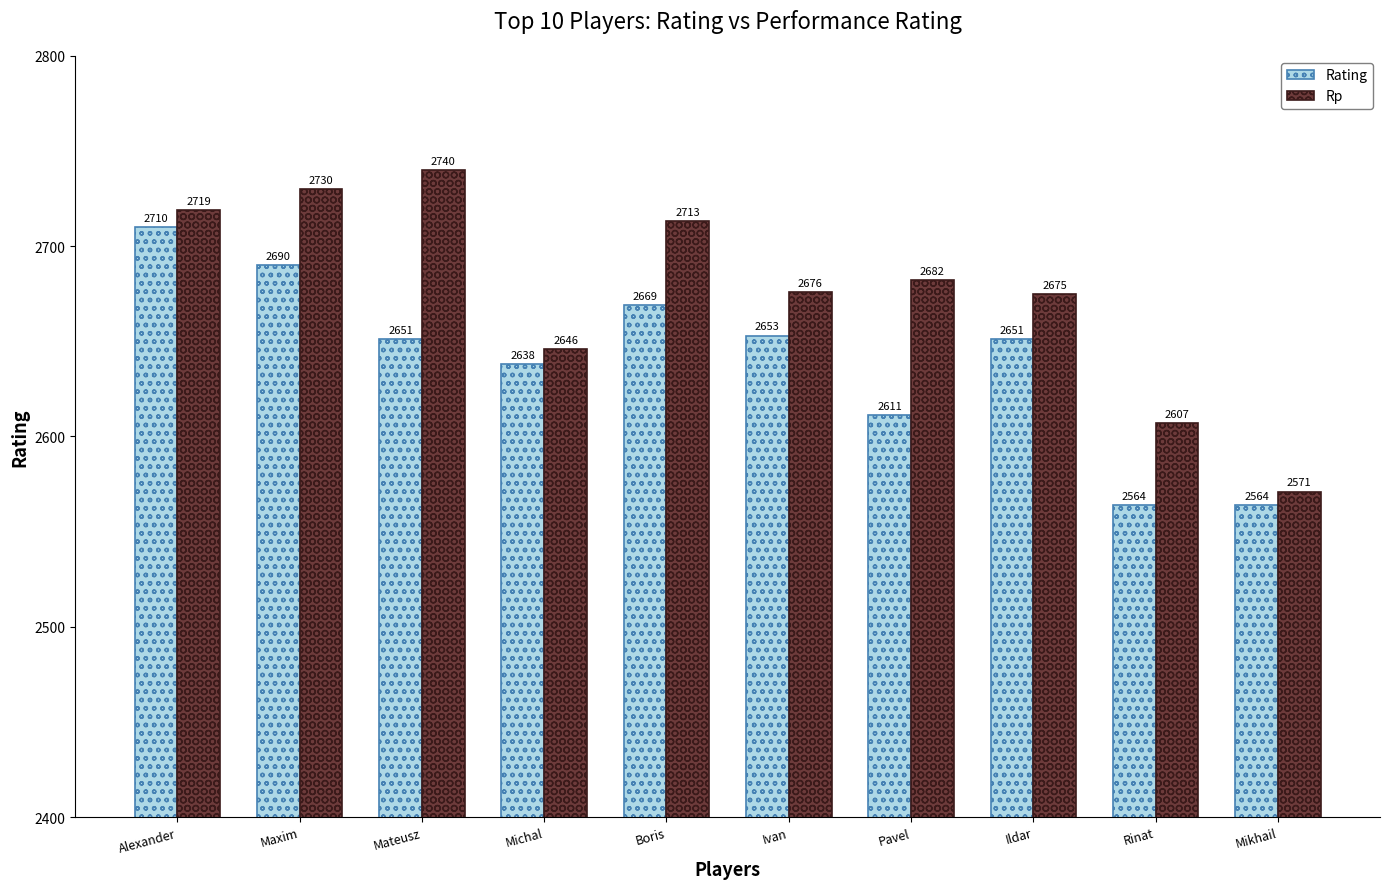

Is the value of Rating at Rinat greater than the value of Rp at Alexander?

No